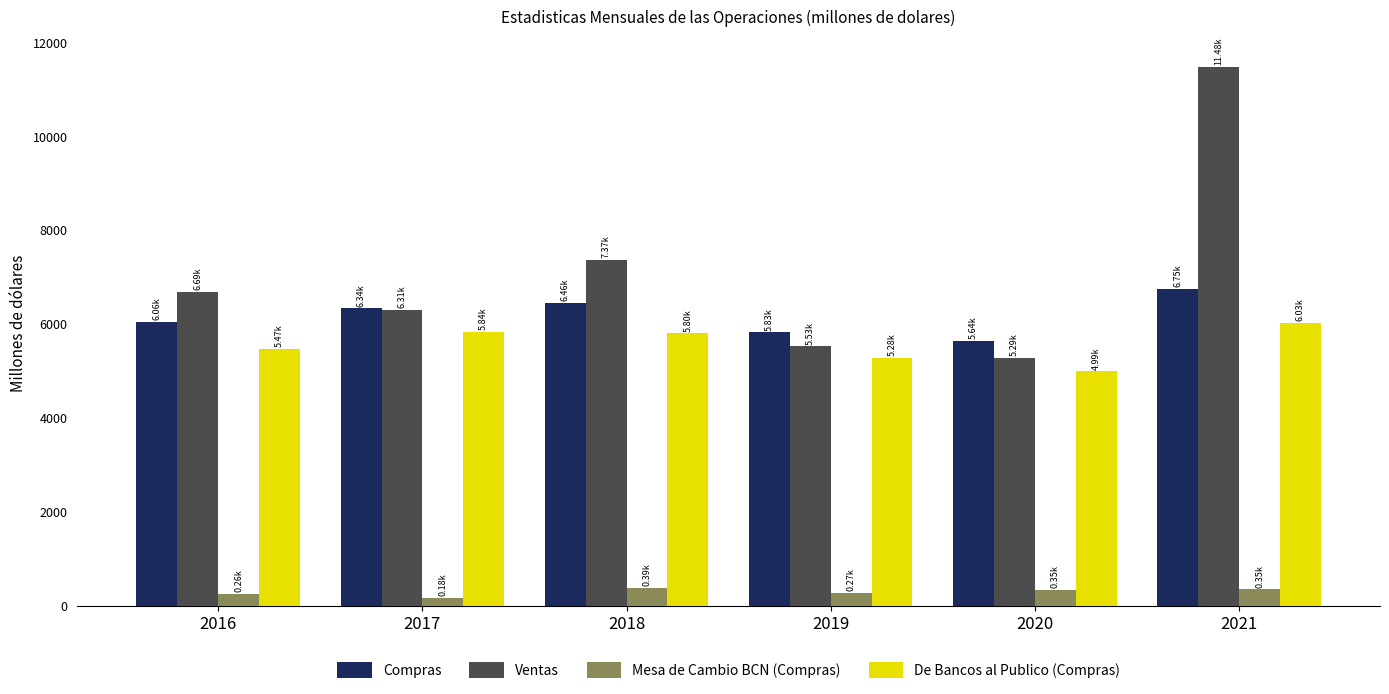

Rank the categories by Ventas value from highest to lowest.

2021, 2018, 2016, 2017, 2019, 2020